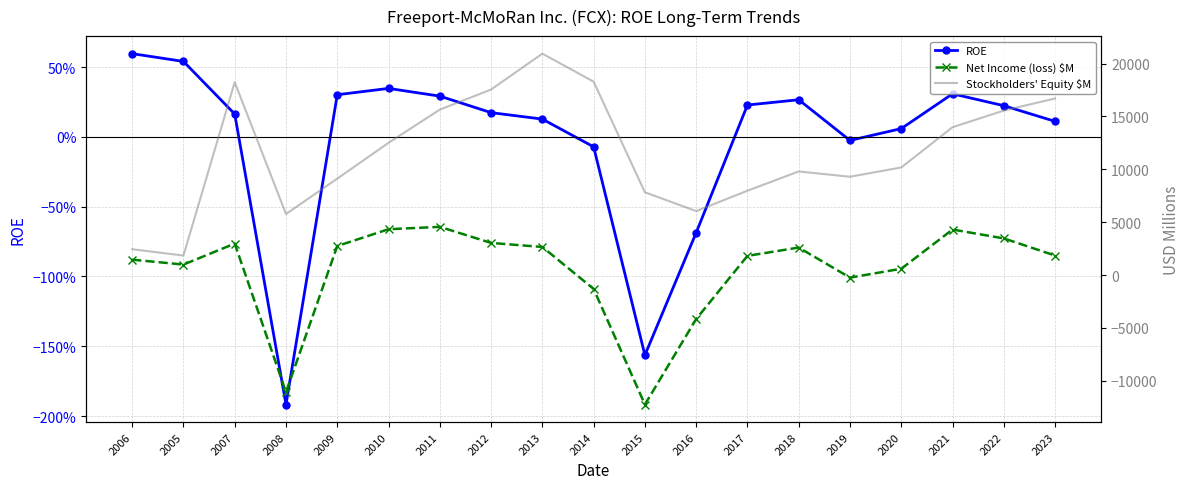

At 2011, list the series in order from smallest to largest.

ROE, Net Income (loss) $M, Stockholders' Equity $M